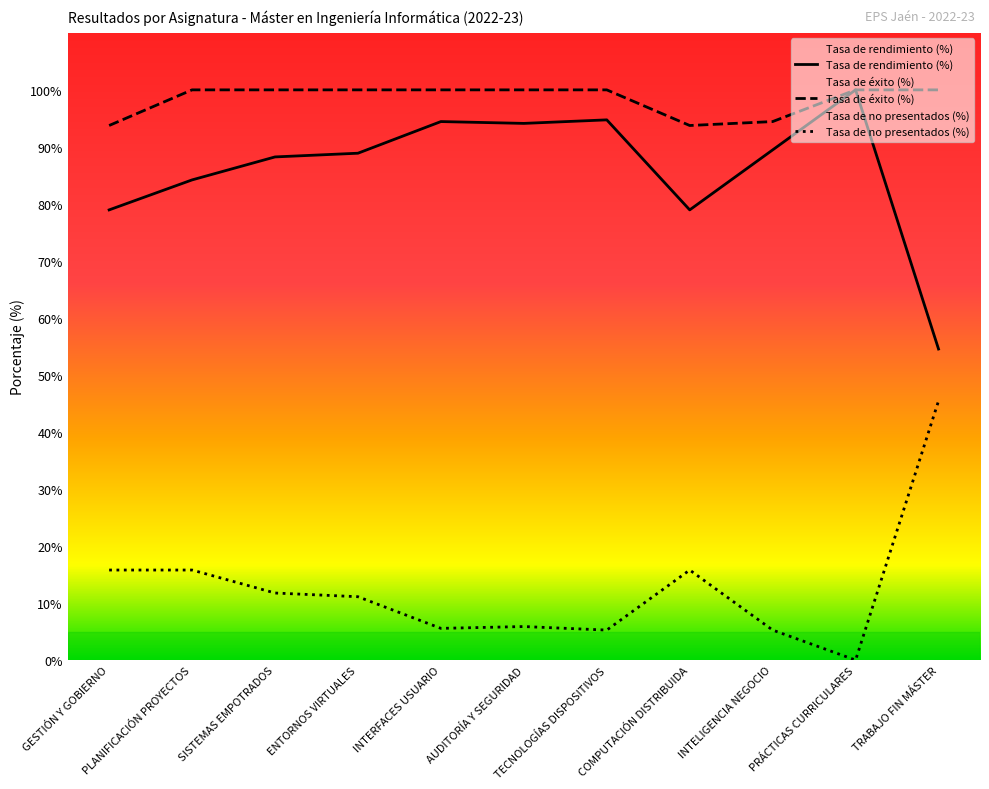

Which has a higher value, GESTIÓN Y GOBIERNO or ENTORNOS VIRTUALES?

ENTORNOS VIRTUALES